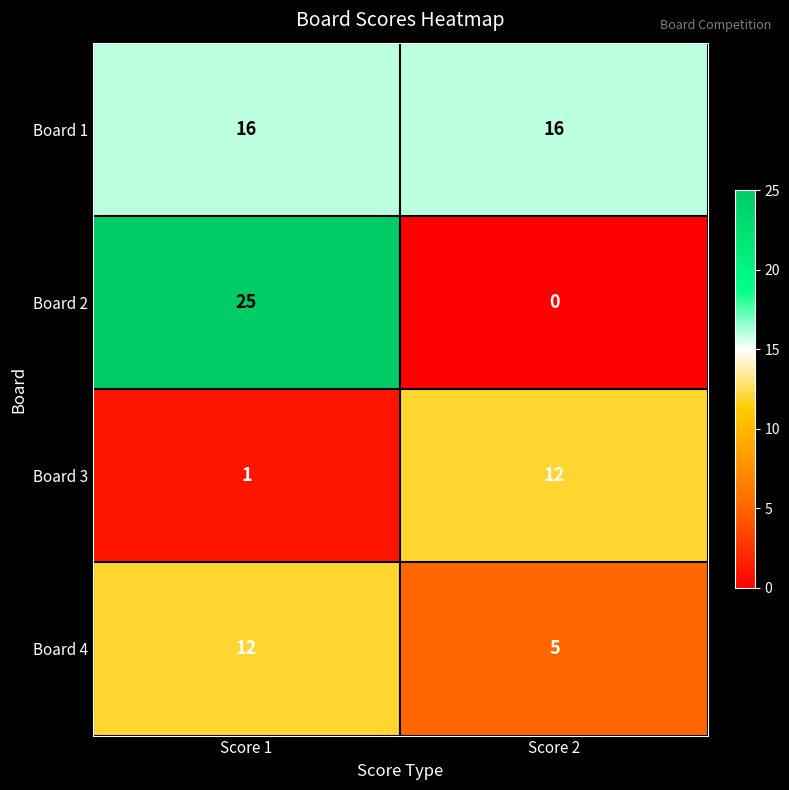

Which label corresponds to the largest value in the chart?

Score 1